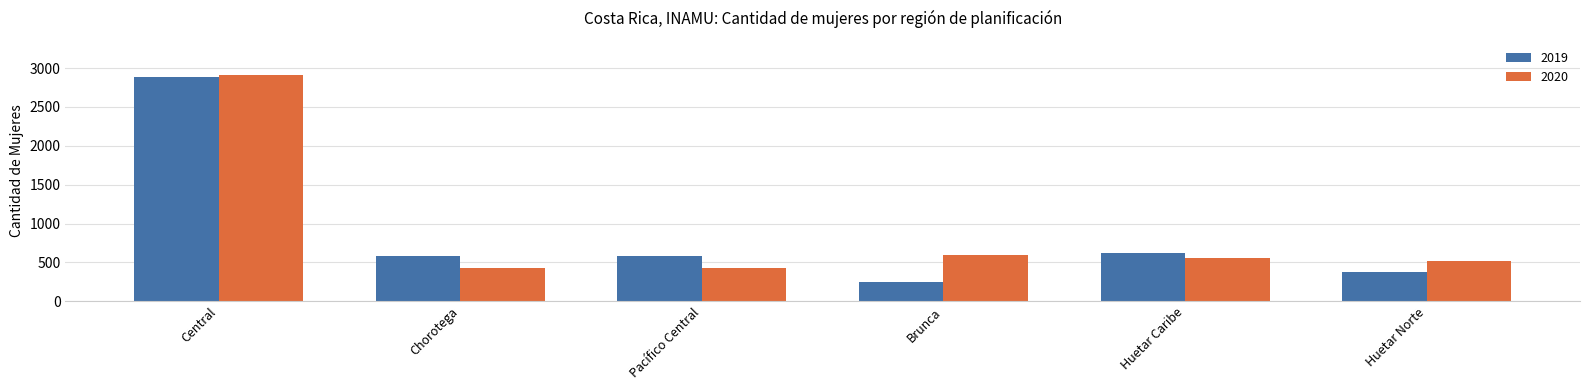

How many groups of bars are there?

6